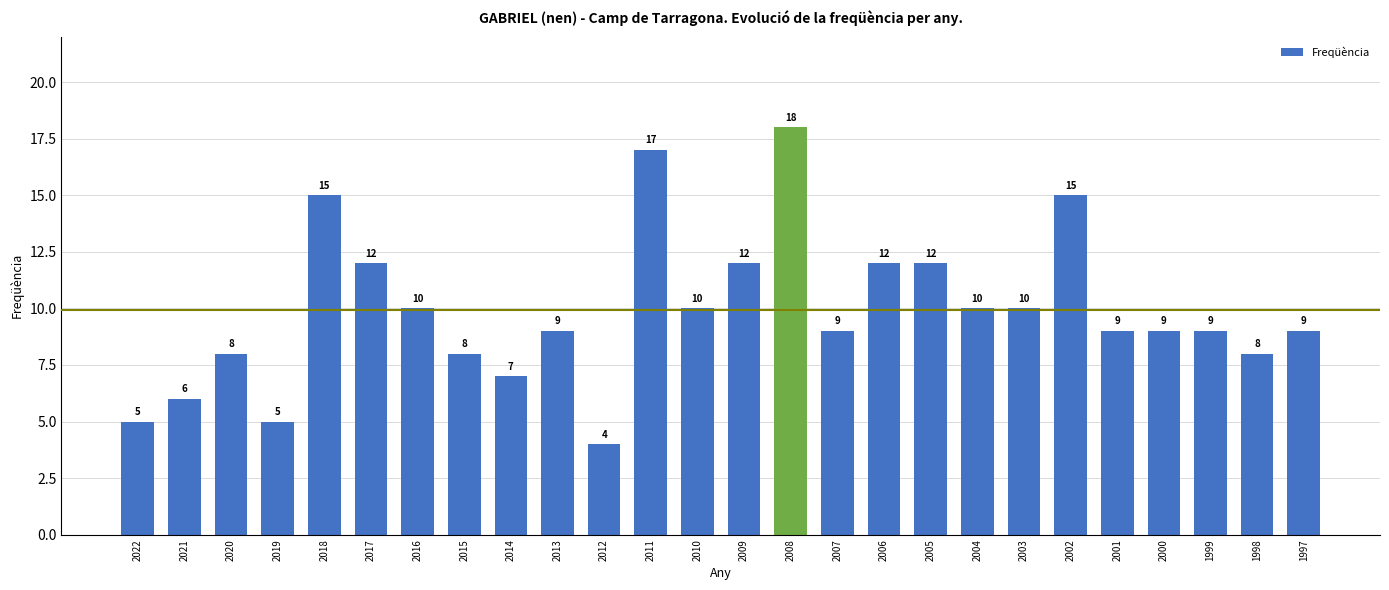

At which label does the data first exceed 9?

2018